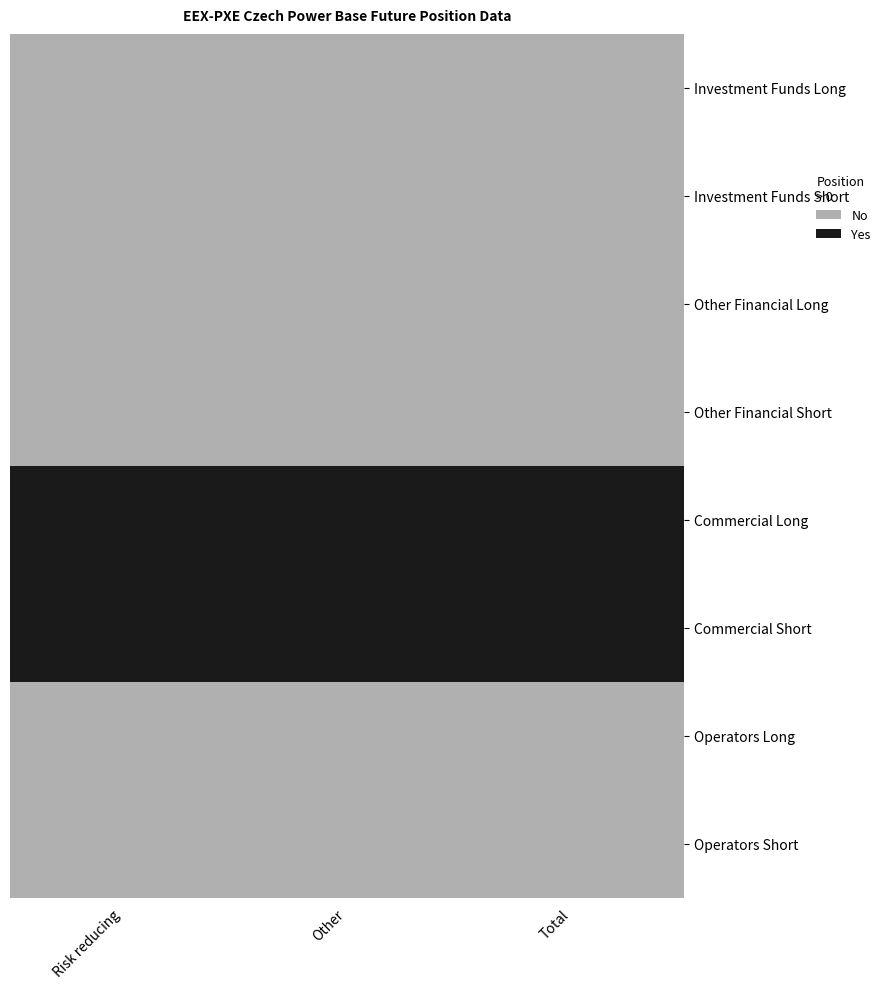

How many values in the Commercial Short series are below 6811708?

1